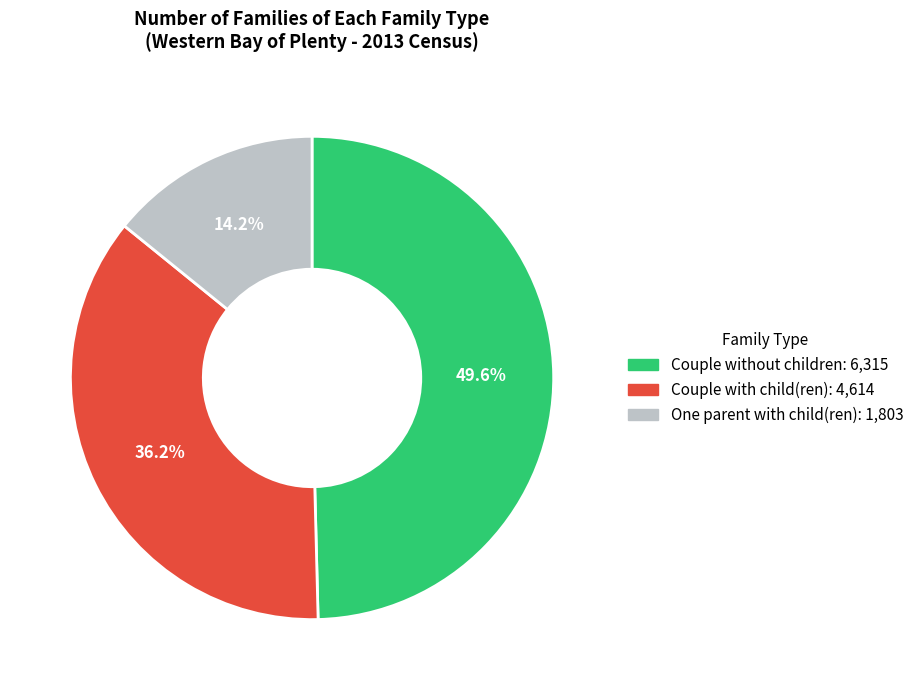

What is the smallest slice in the pie chart?

One parent with child(ren)